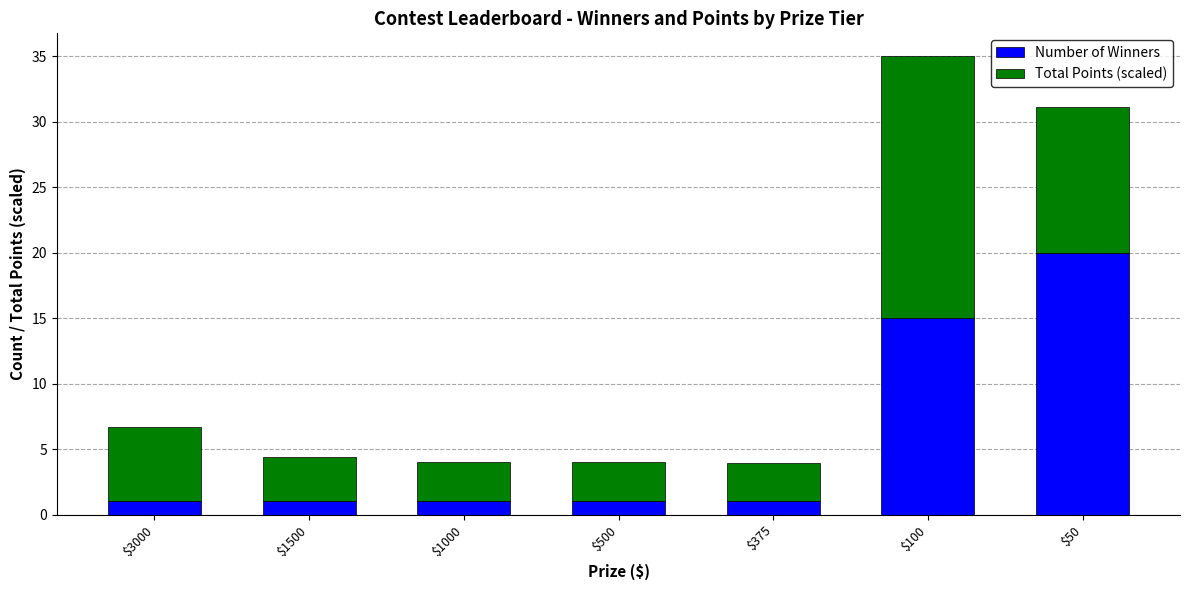

What is the value of the Number of Winners bar at the 7th from the left?

20.0